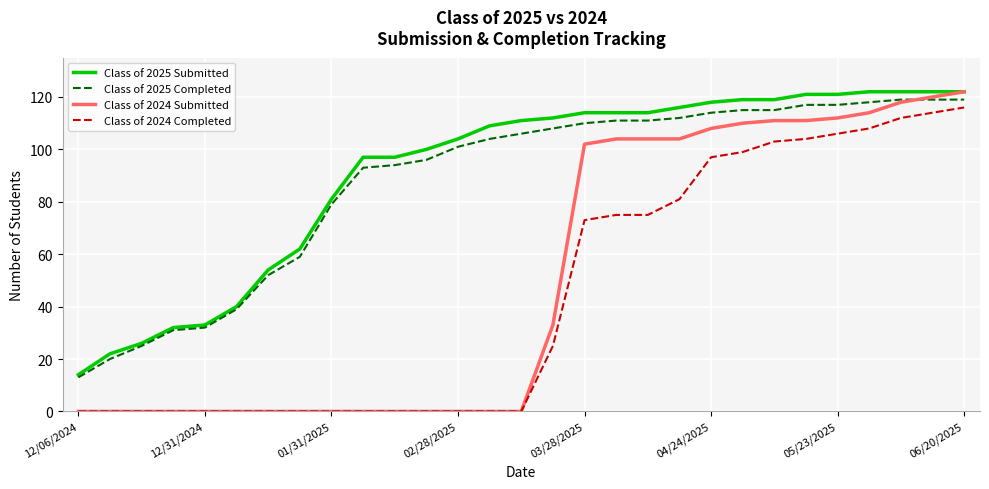

Which series has the widest spread of values?

Class of 2024 Submitted